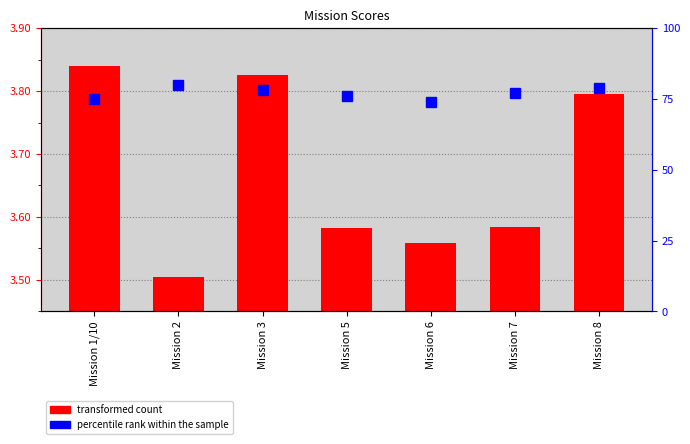

The chart shows a value of 1.1 at Mission 5. True or false?

False